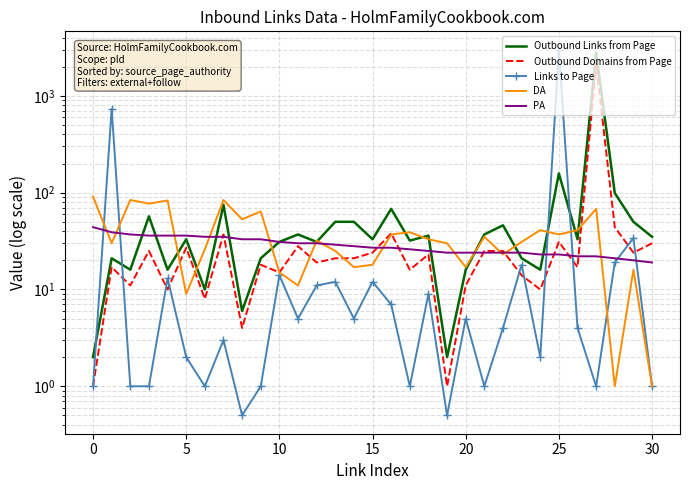

What is the highest value of the DA series?

91.0